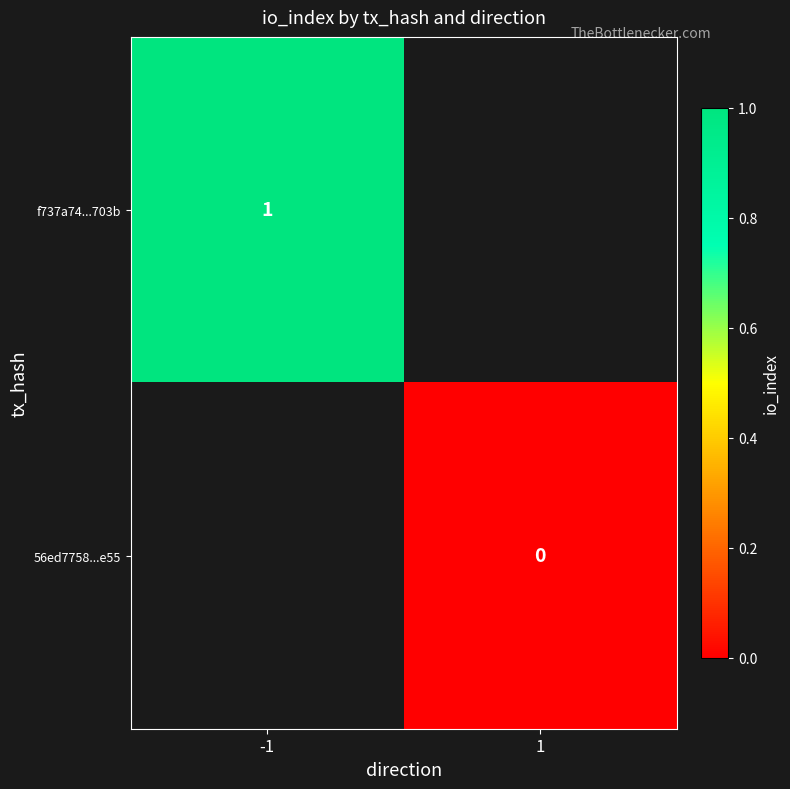

The f737a74...703b series shows 0 at -1. True or false?

False